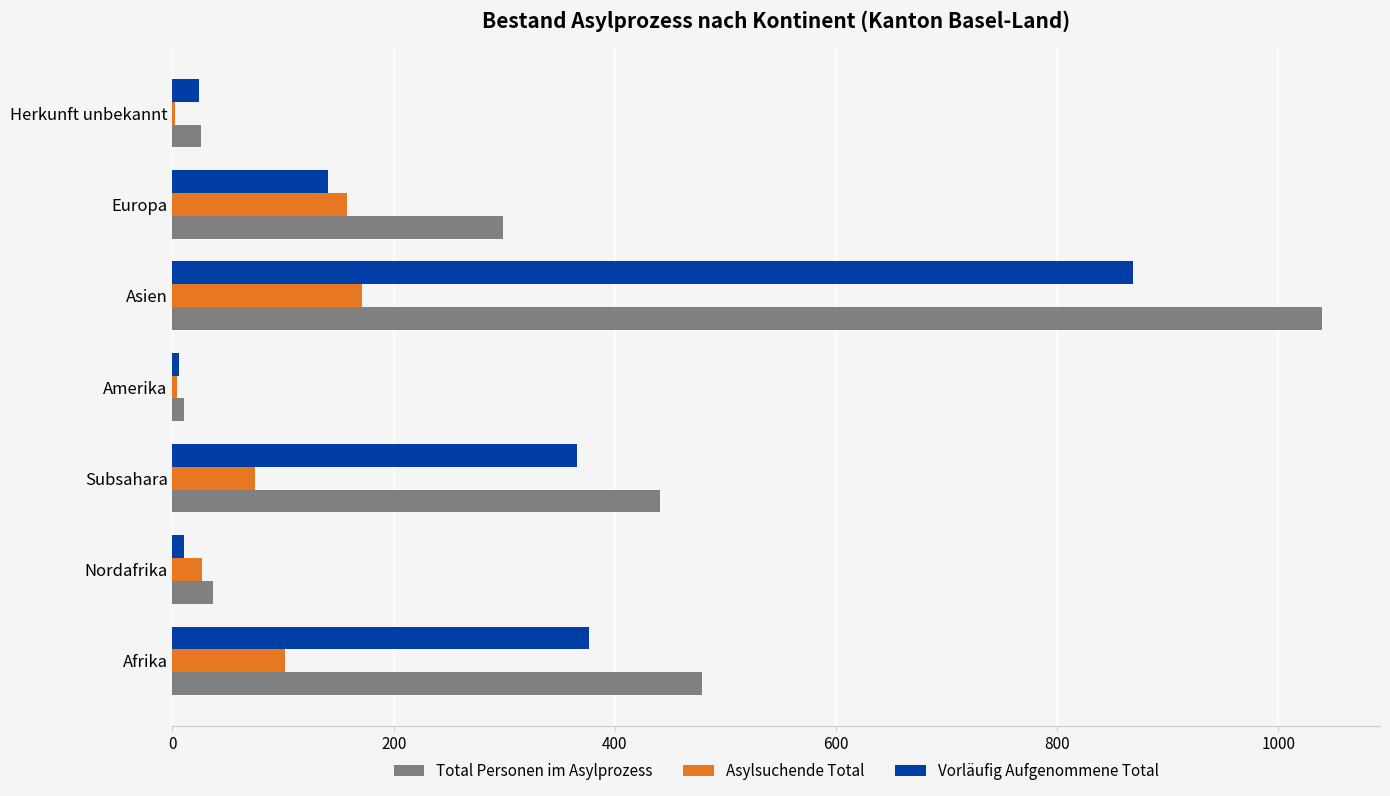

Which series changed the most between Afrika and Asien?

Total Personen im Asylprozess